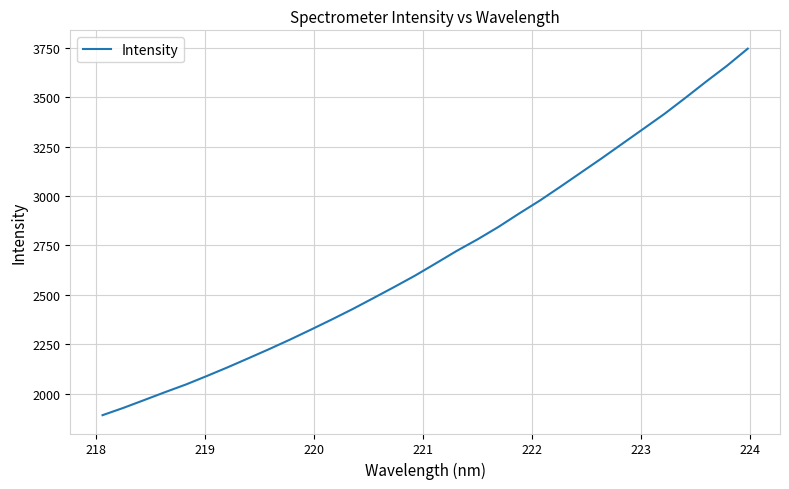

What is the difference between the maximum and minimum values?

1853.9